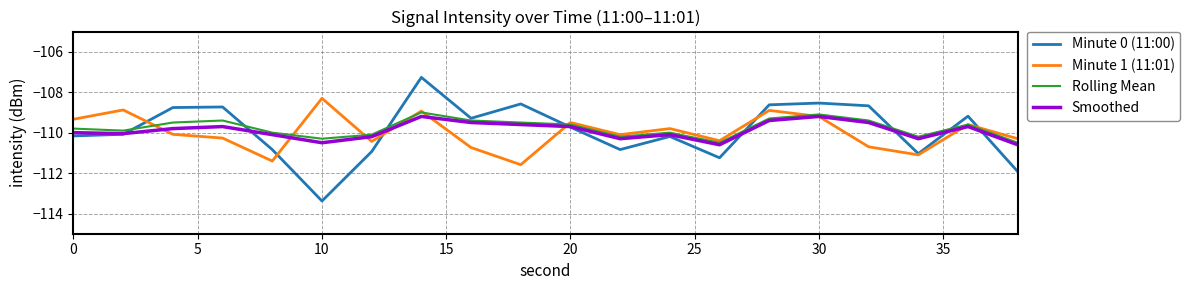

Which series ends up on top after the final intersection of Minute 0 (11:00) and Rolling Mean?

Rolling Mean